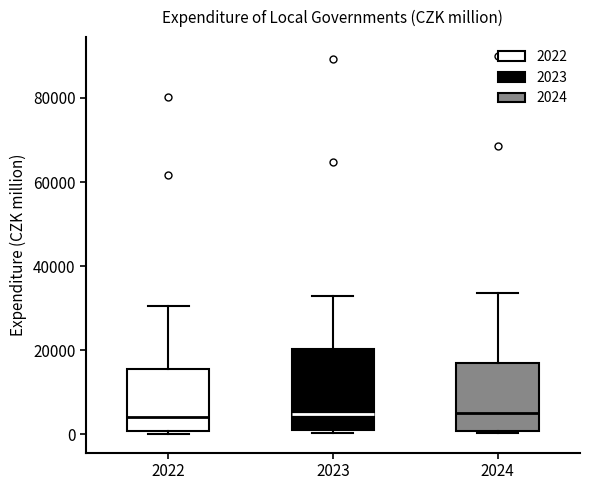

Reading left to right, transcribe this box plot: for each box, give where its median line is, the range the box spans, and where its two whiskers end, as read against the y-axis. The values are not printed on the chart, so give them approximately, as read against the axis.

2022: median 4000, box 0 to 16000, whiskers 0 to 30000
2023: median 4000, box 0 to 20000, whiskers 0 to 32000
2024: median 6000, box 0 to 16000, whiskers 0 to 34000